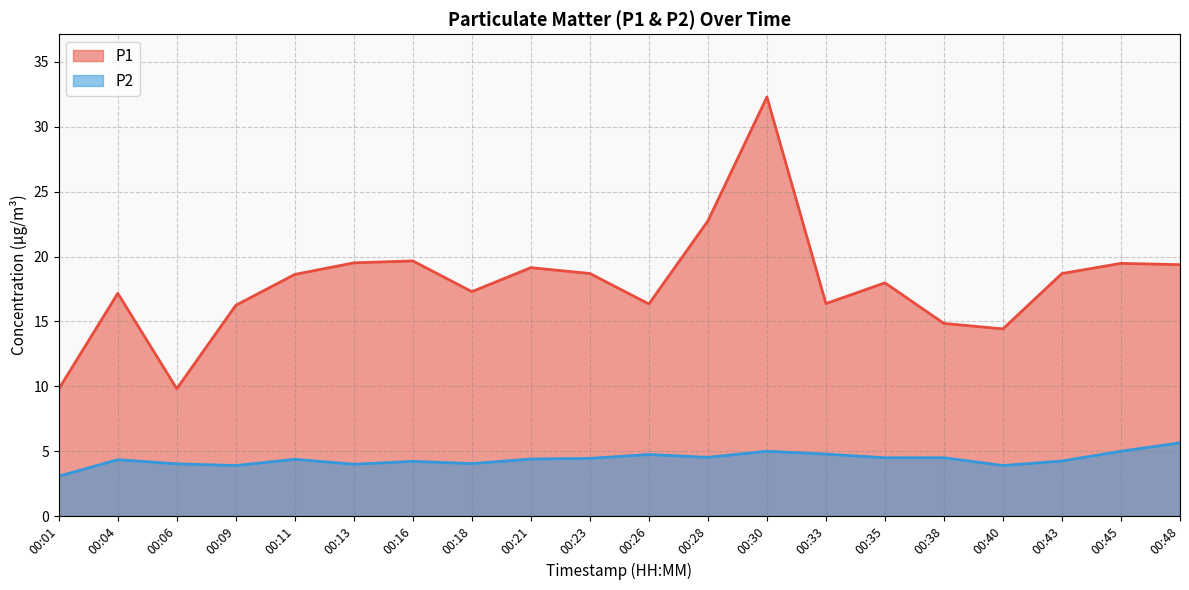

True or false: P2 and P1 intersect in this chart.

False